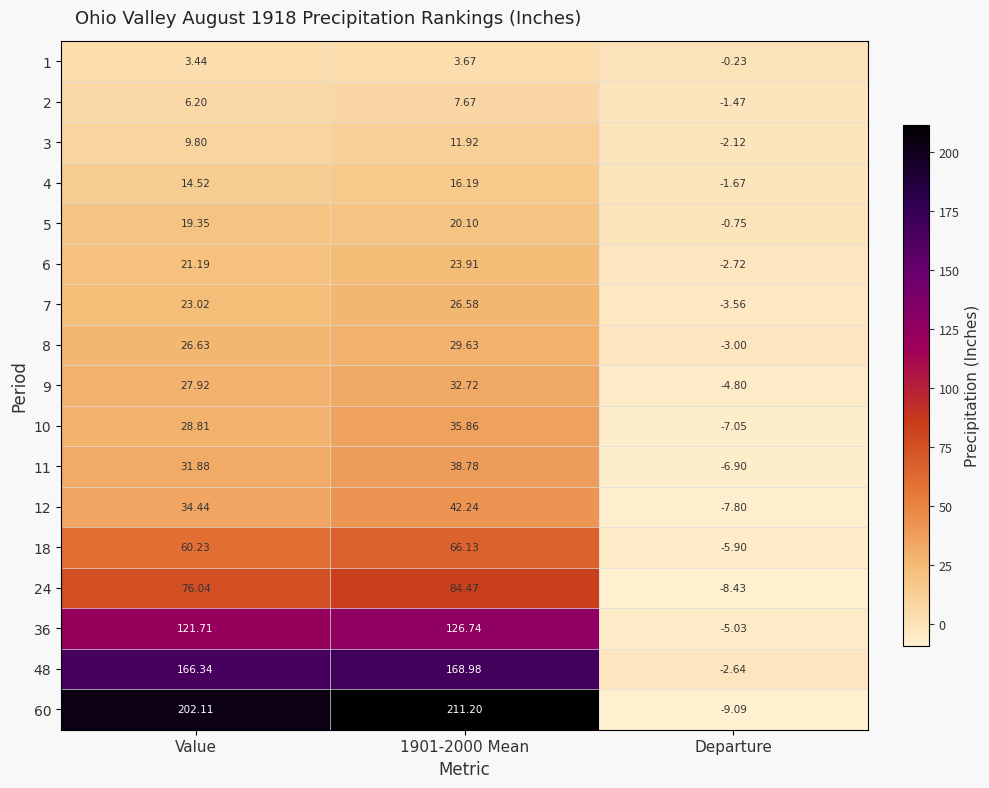

Which label corresponds to the smallest value in the chart?

Departure